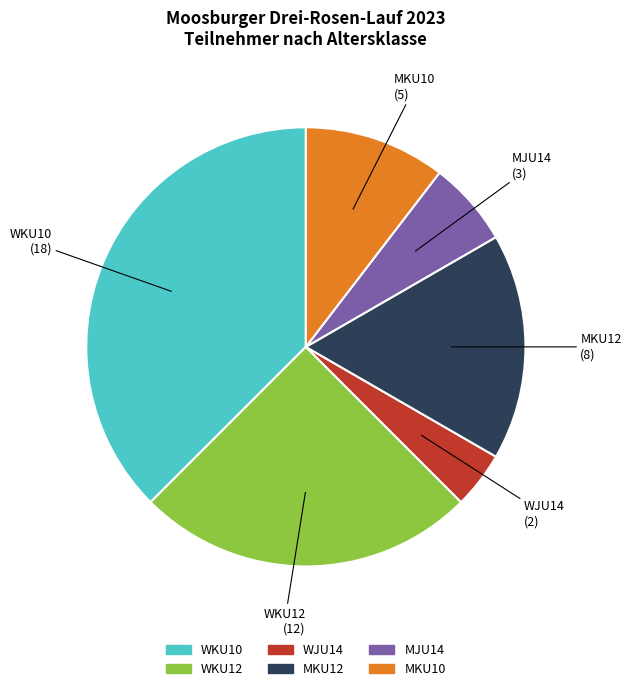

How many segments does this pie chart have?

6